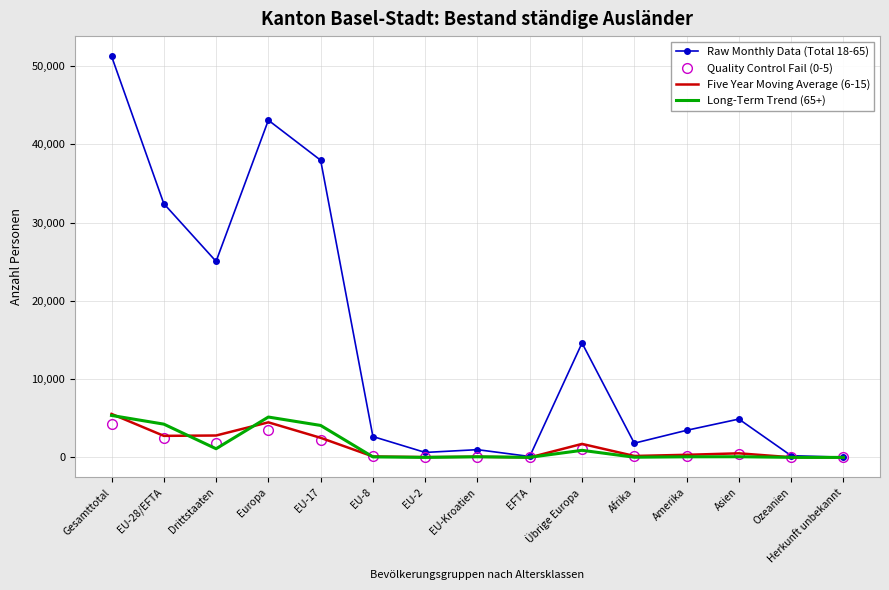

True or false: Five Year Moving Average (6-15) has more than 2 points higher than both neighbors.

True